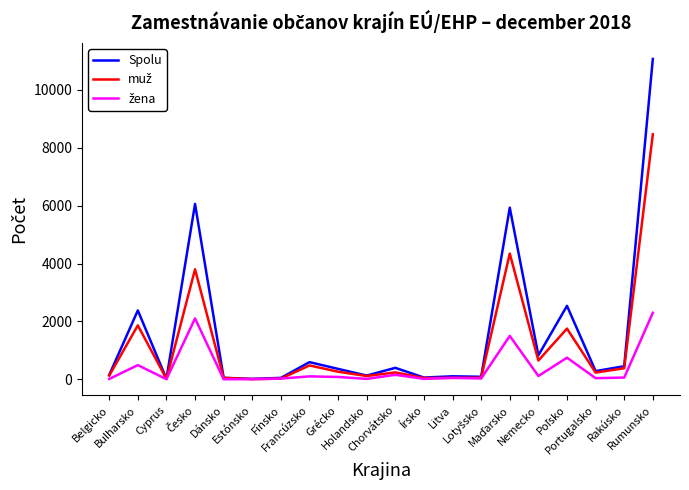

Which series has the largest range (max minus min)?

Spolu